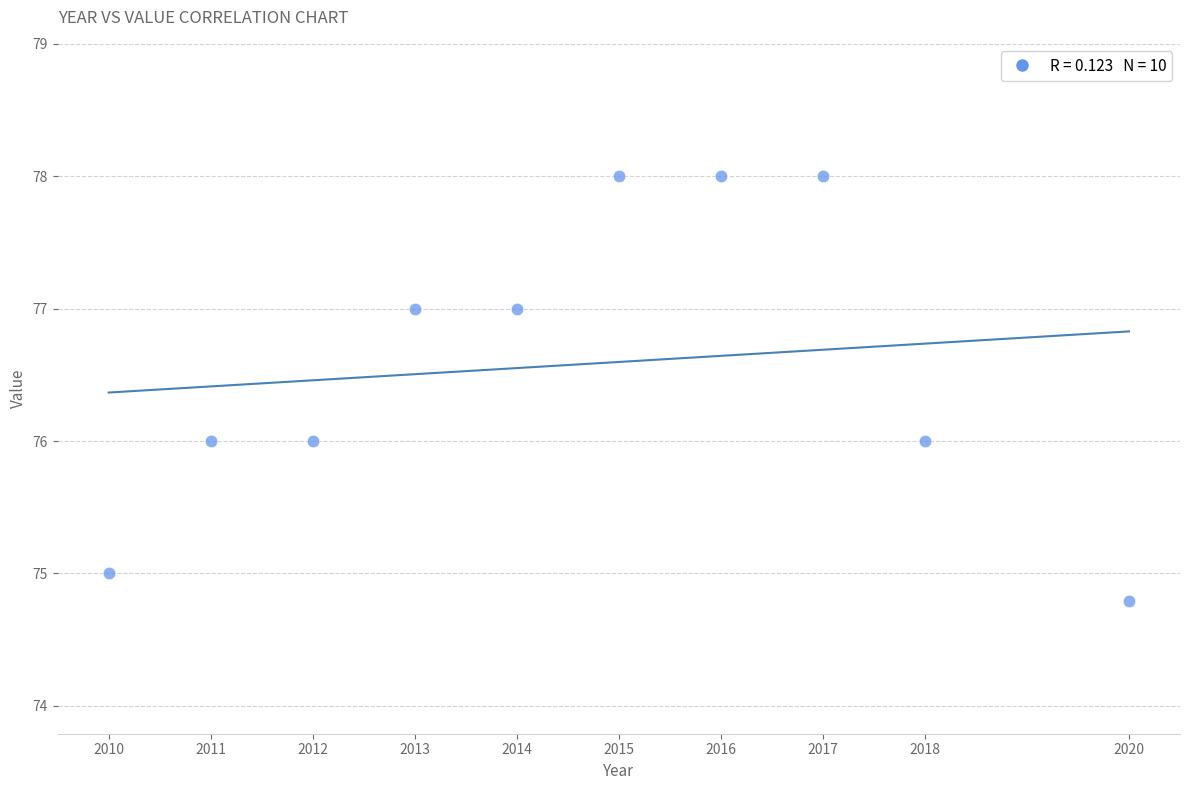

What is the average Y value?

76.6